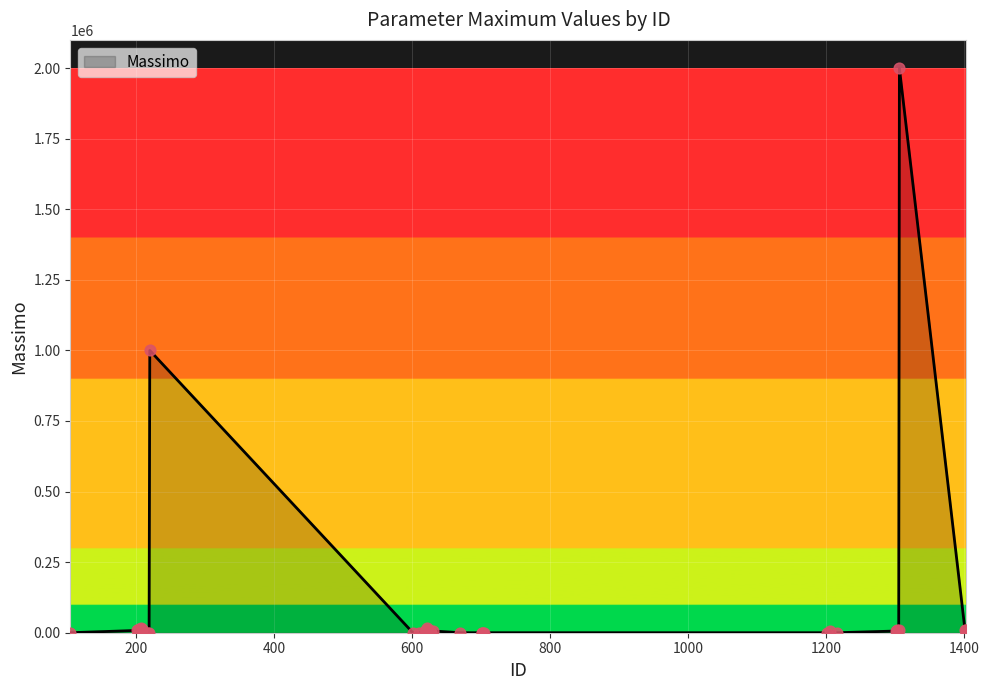

What is the difference between the maximum and minimum values?

1999999.1